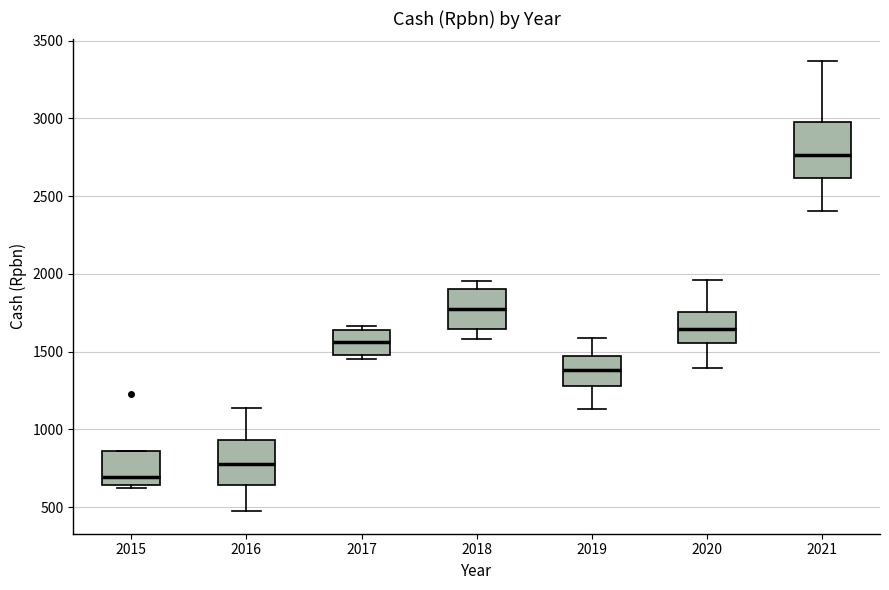

Reading left to right, read every box against the y-axis: the position of its median line, the range the box covers, and the ends of its whiskers. The values are not printed on the chart, so give them approximately, as read against the axis.

2015: median 700, box 650 to 850, whiskers 600 to 850
2016: median 800, box 650 to 950, whiskers 450 to 1150
2017: median 1550, box 1500 to 1650, whiskers 1450 to 1650 (just above the box's upper edge)
2018: median 1750, box 1650 to 1900, whiskers 1600 to 1950
2019: median 1400, box 1300 to 1450, whiskers 1150 to 1600
2020: median 1650, box 1550 to 1750, whiskers 1400 to 1950
2021: median 2750, box 2600 to 3000, whiskers 2400 to 3350